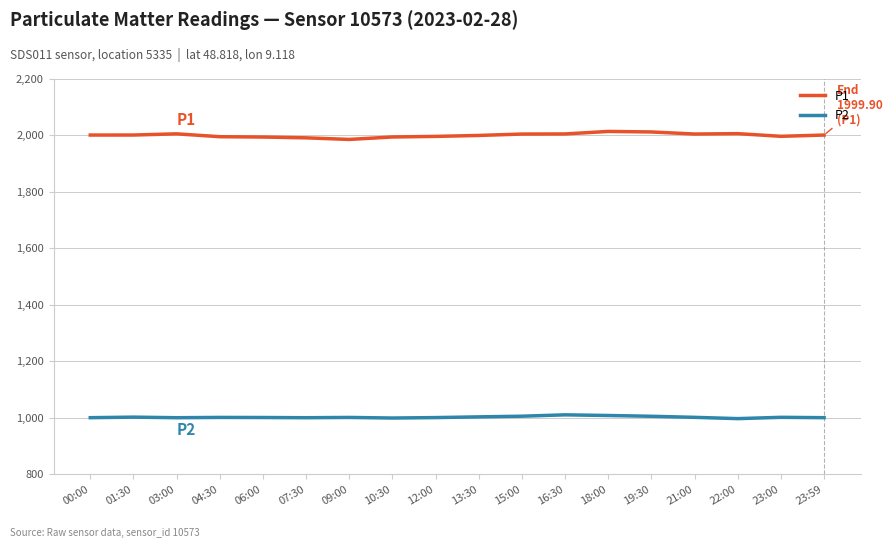

What is the sum of all P1 values?

35986.9